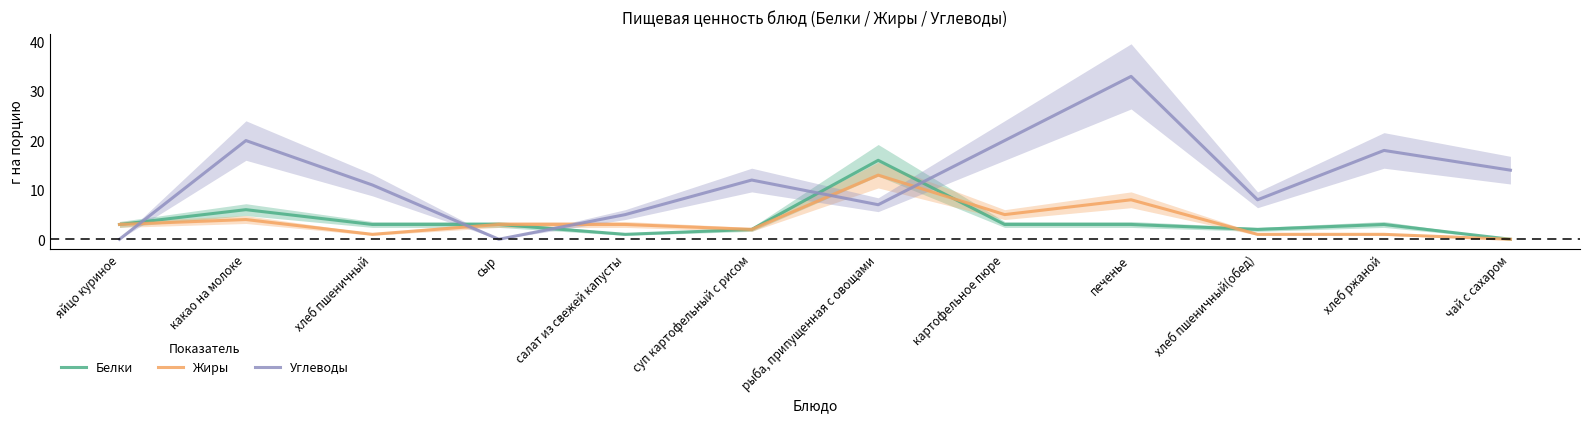

Read the Белки value at сыр.

3